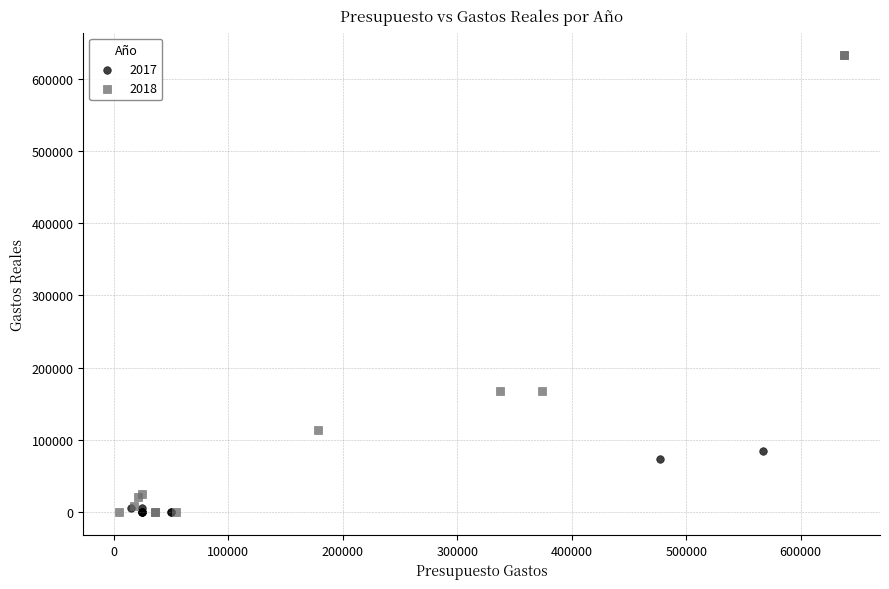

Which series has the widest spread of Y values?

2018